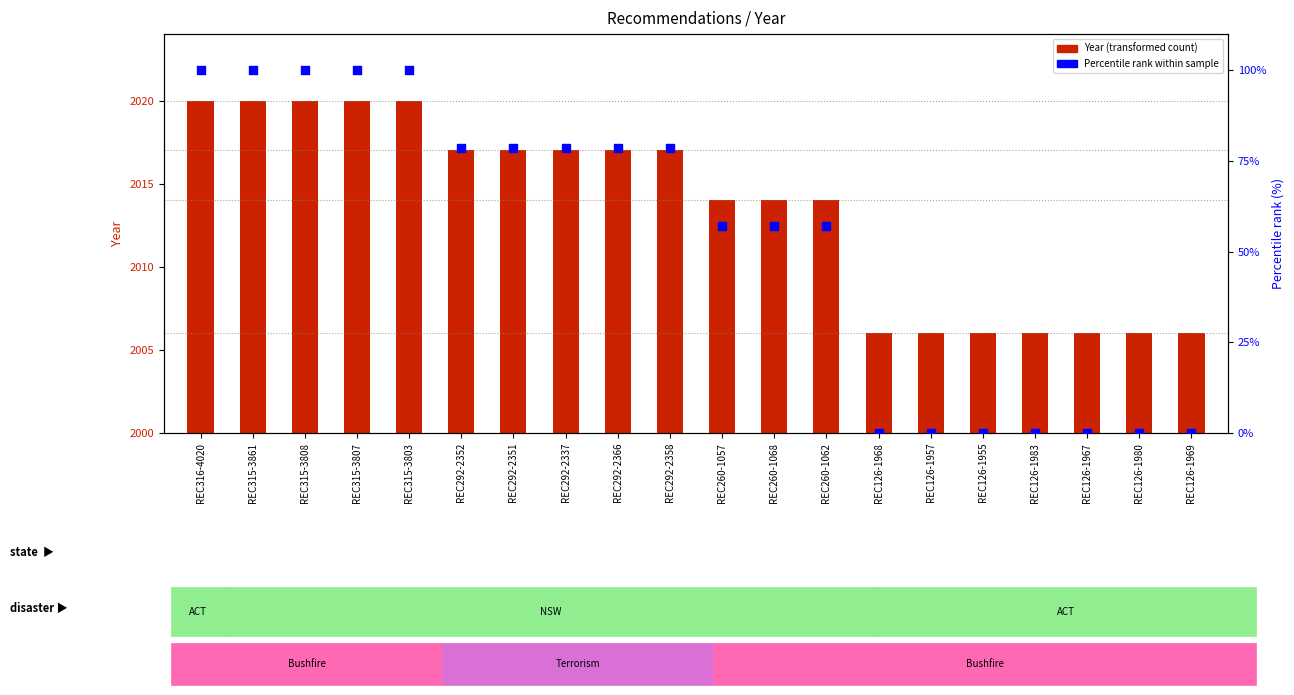

What is the total value across all series at REC260-1057?

2071.1